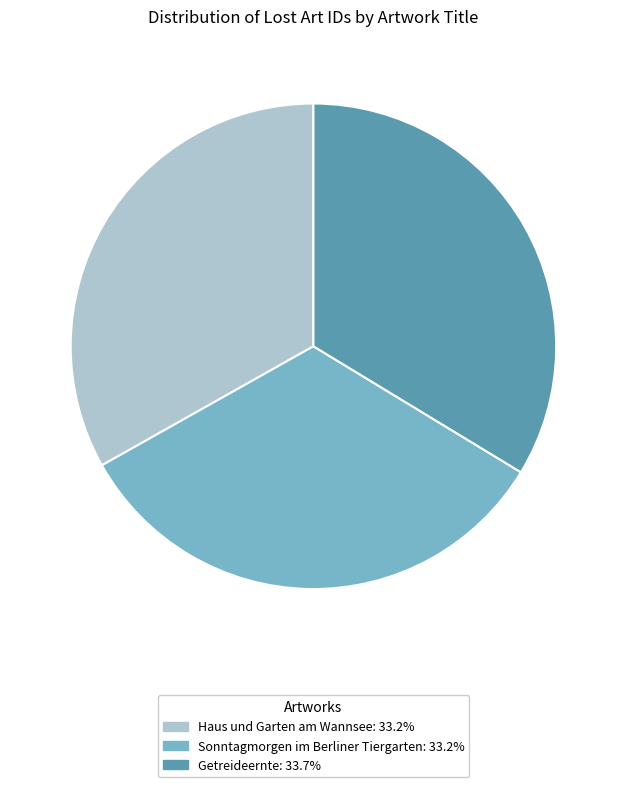

True or false: Getreideernte accounts for 47% of the total.

False